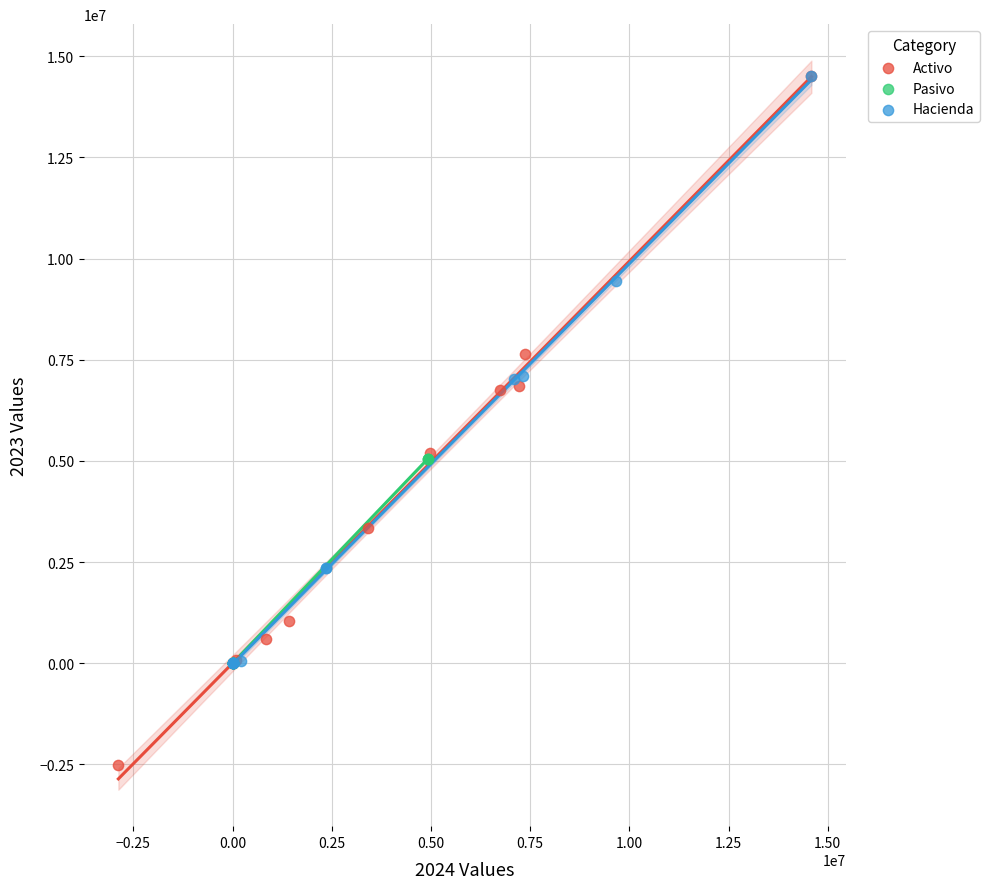

Which series contains the lowest Y value?

Activo